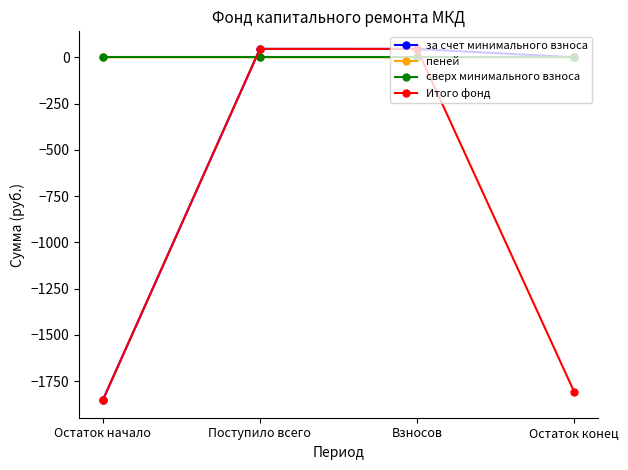

What is the minimum value for за счет минимального взноса?

-1852.0